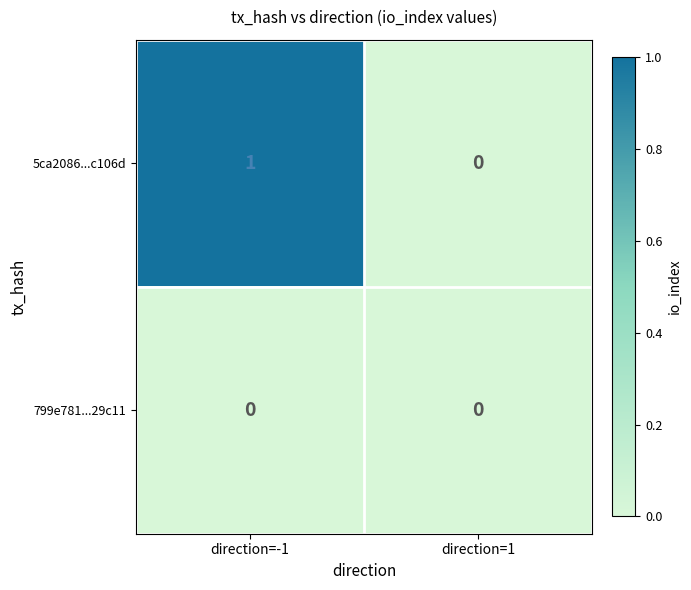

True or false: 5ca2086...c106d has a value of 1 at direction=-1.

True